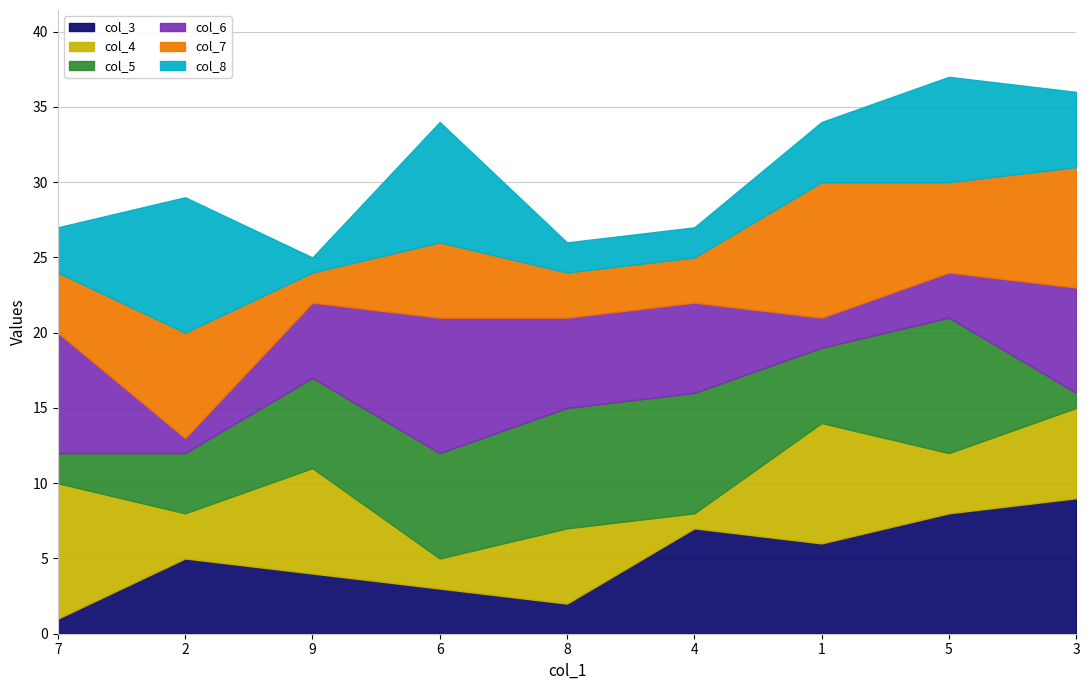

True or false: col_5 has a value of 9 at 5.

True